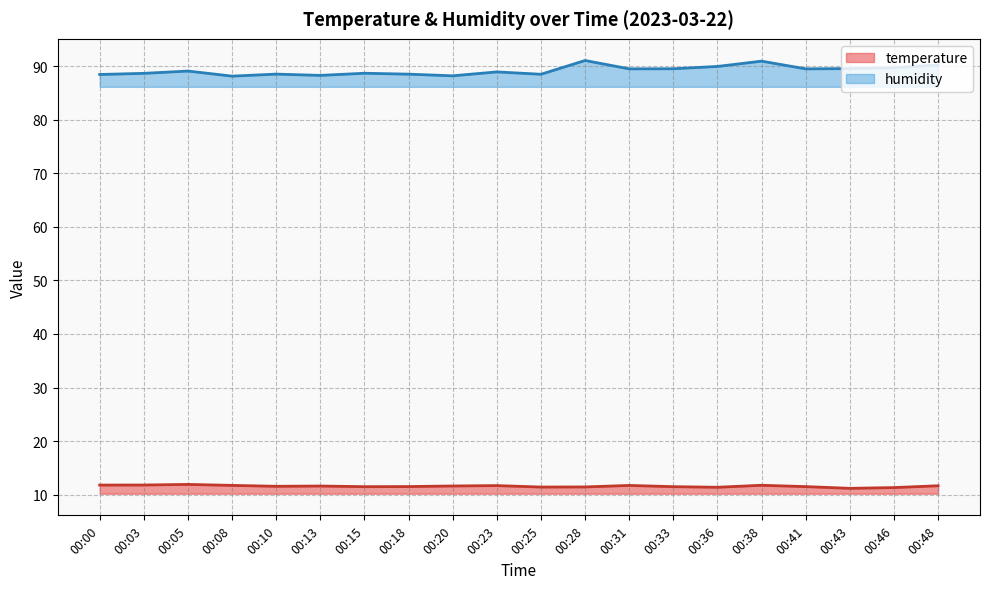

What is the approximate value of humidity at 00:25?

88.5